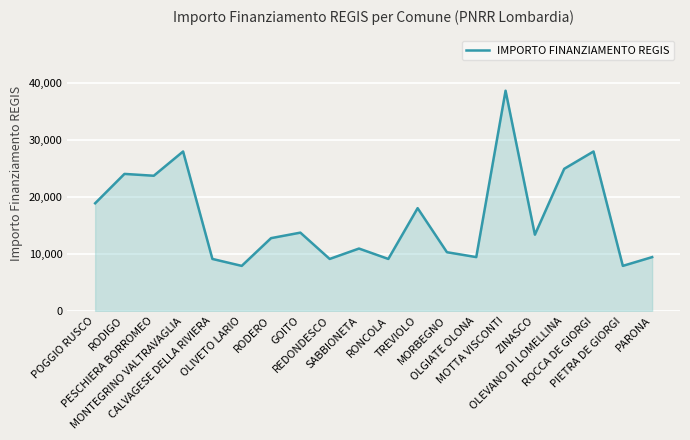

Does the chart display data point markers on the line(s)?

No